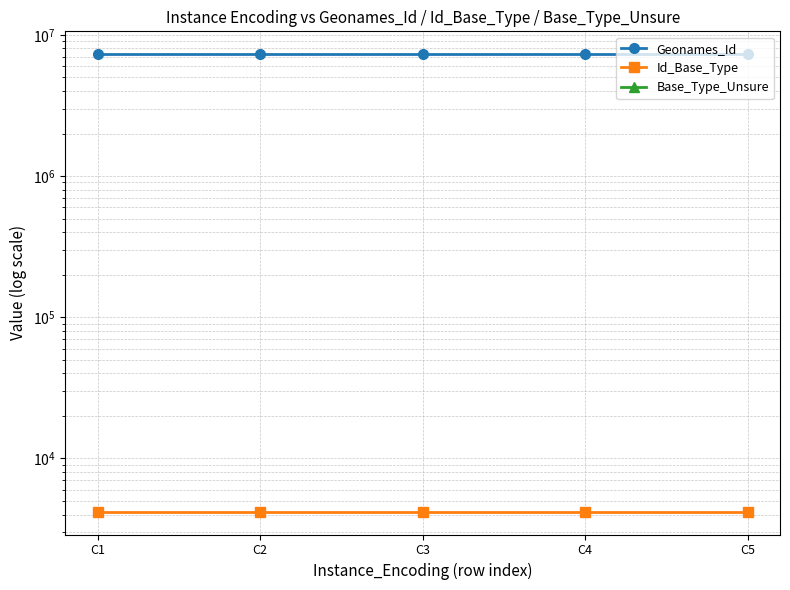

Between C4 and C5, which series saw the biggest shift?

Geonames_Id